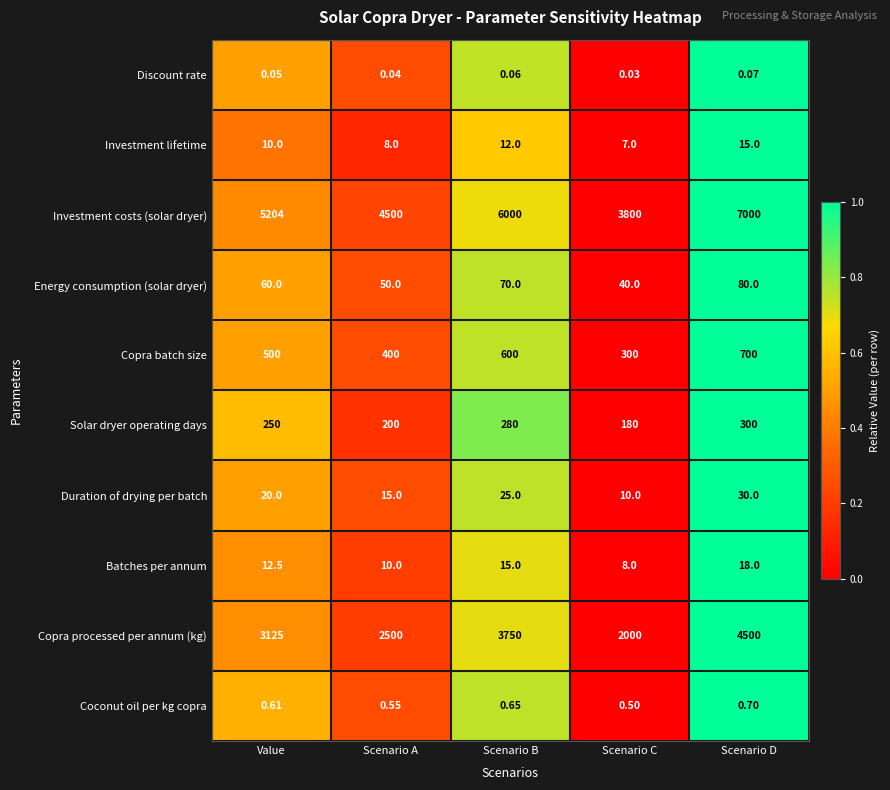

At Value, list the series in order from largest to smallest.

Investment costs (solar dryer), Copra processed per annum (kg), Copra batch size, Solar dryer operating days, Energy consumption (solar dryer), Duration of drying per batch, Batches per annum, Investment lifetime, Coconut oil per kg copra, Discount rate